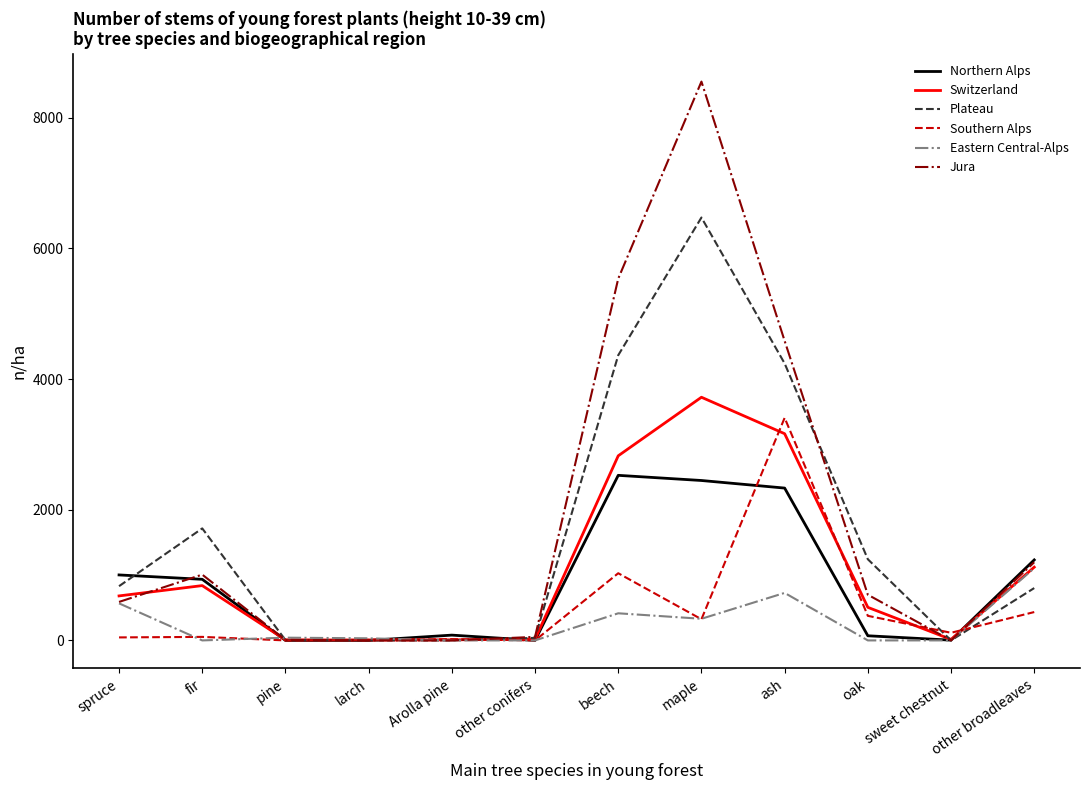

What is the total value across all series at maple?

21845